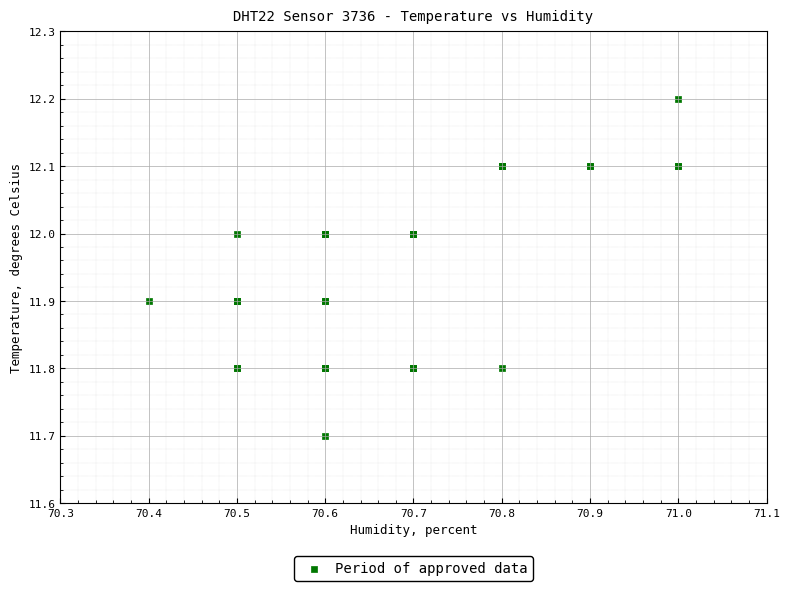

What Y value in the scatter plot is closest to 11?

11.7